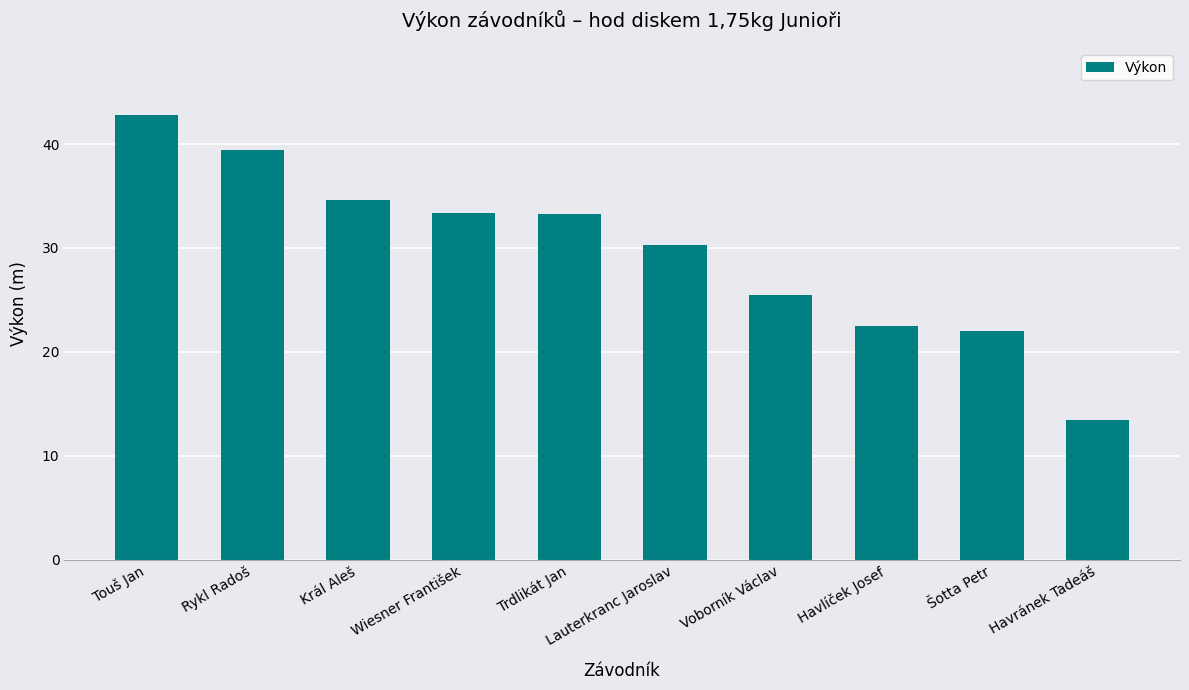

What is the label of the 1st bar from the left?

Touš Jan